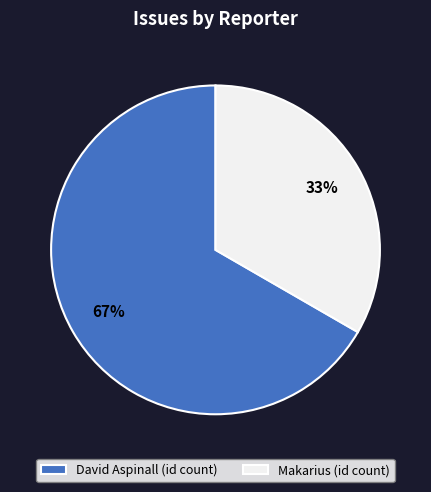

To the nearest percent, what is the average slice percentage?

50%